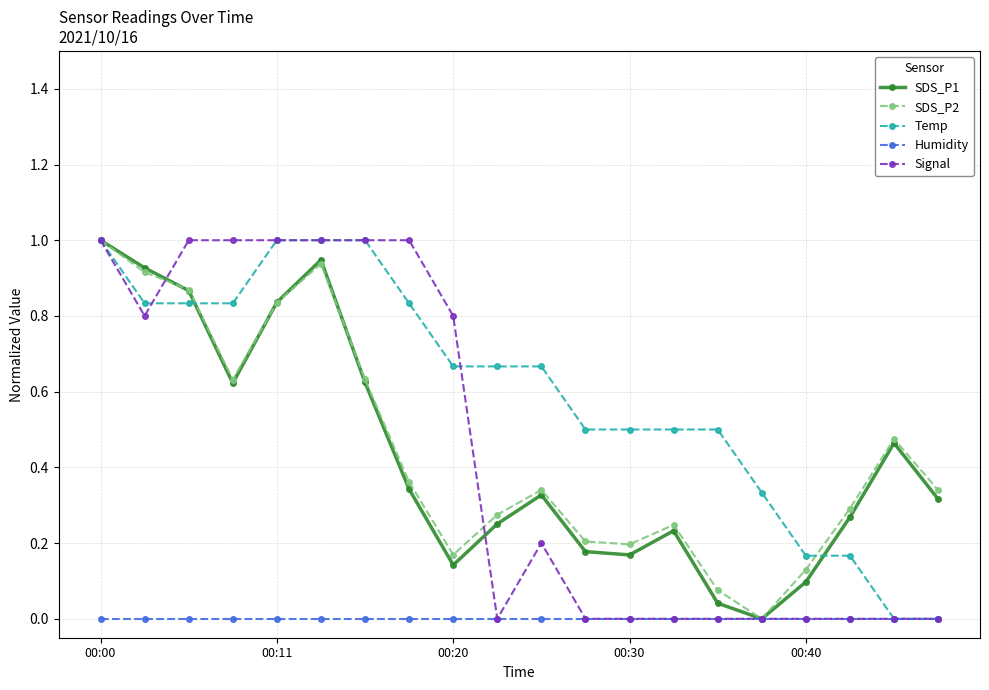

How many lines are shown in the chart?

5